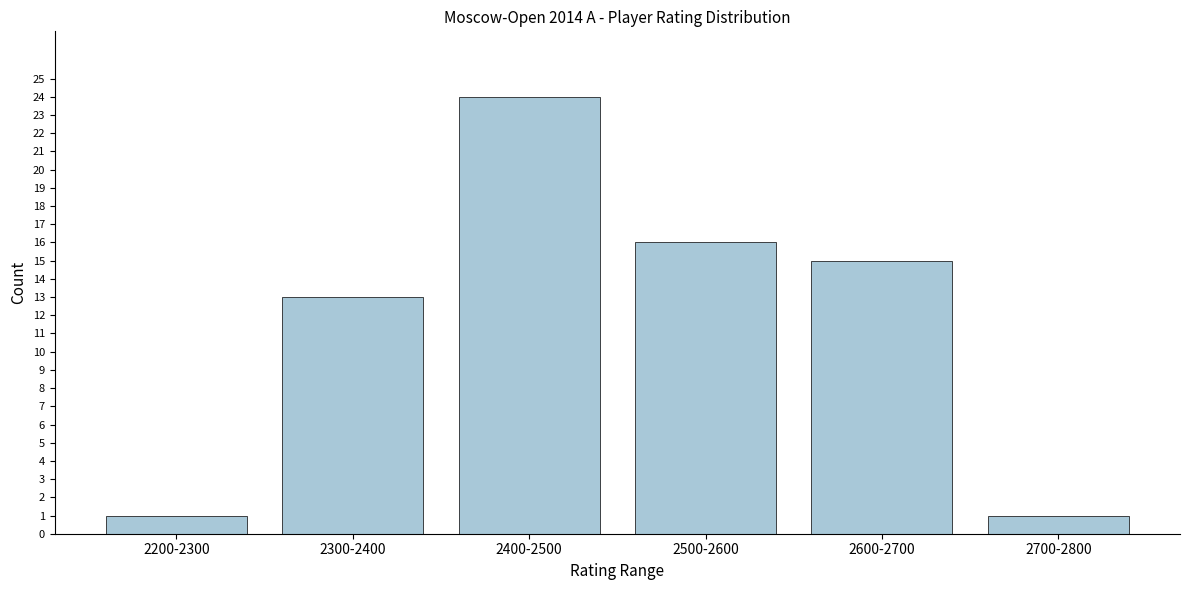

Reading right to left, list all the values displayed in this chart.

1	15	16	24	13	1